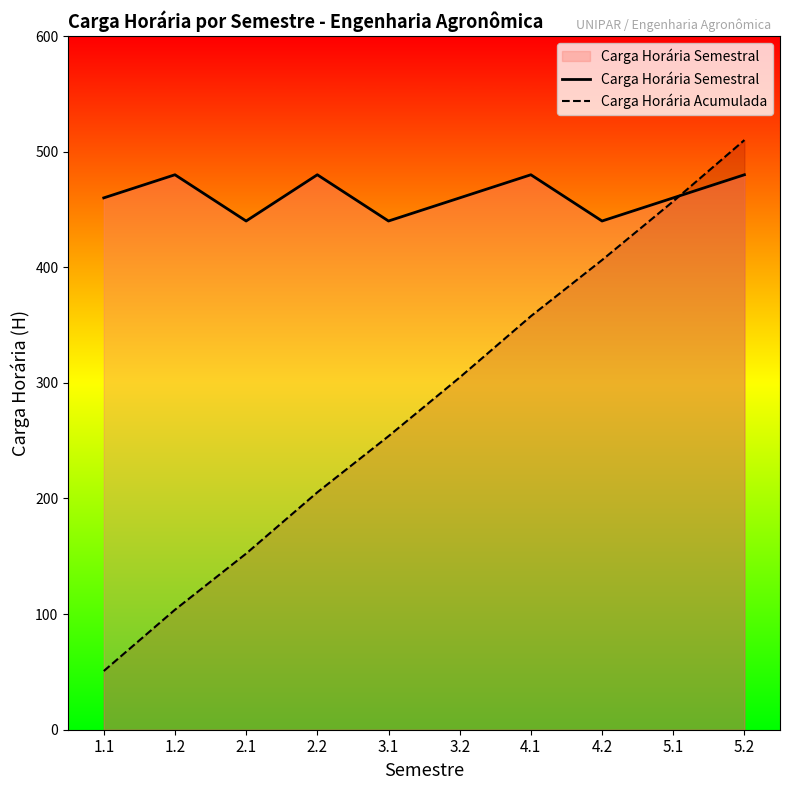

Which category has the lowest value in the Carga Horária Acumulada series?

1.1